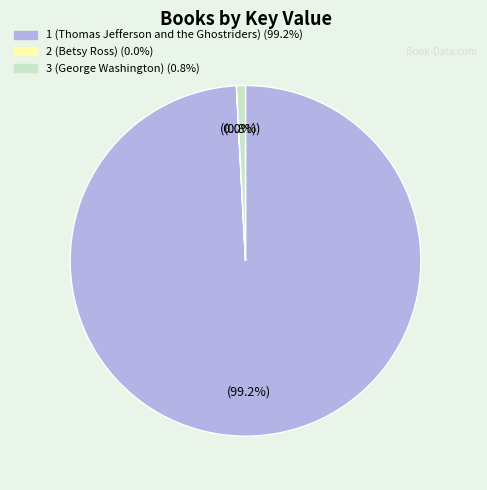

Between 3 (George Washington) and 1 (Thomas Jefferson and the Ghostriders), which is larger?

1 (Thomas Jefferson and the Ghostriders)